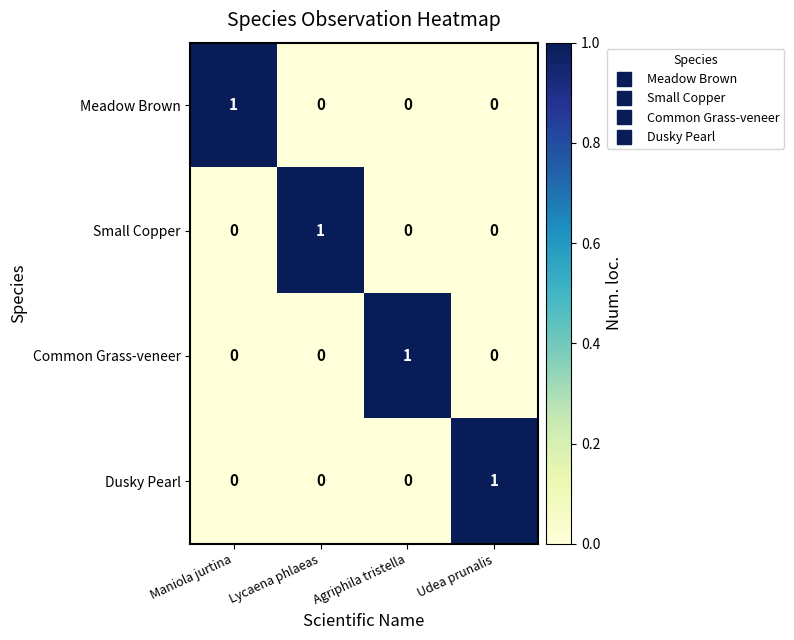

Reading left to right, extract all data points from this chart.

Meadow Brown: 1	0	0	0
Small Copper: 0	1	0	0
Common Grass-veneer: 0	0	1	0
Dusky Pearl: 0	0	0	1